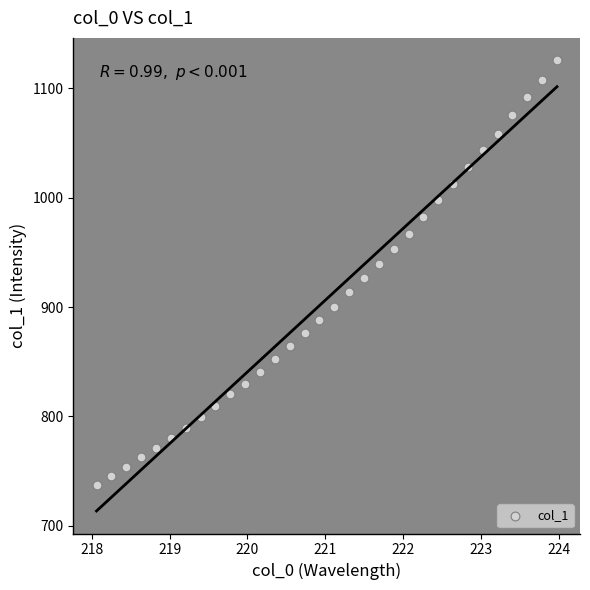

What is the range of X values (max minus min)?

5.9